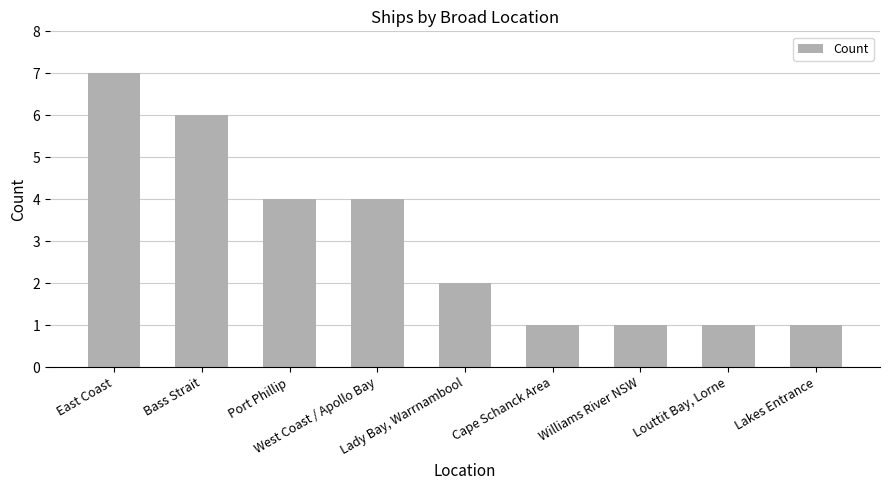

How many bars are there in total?

9